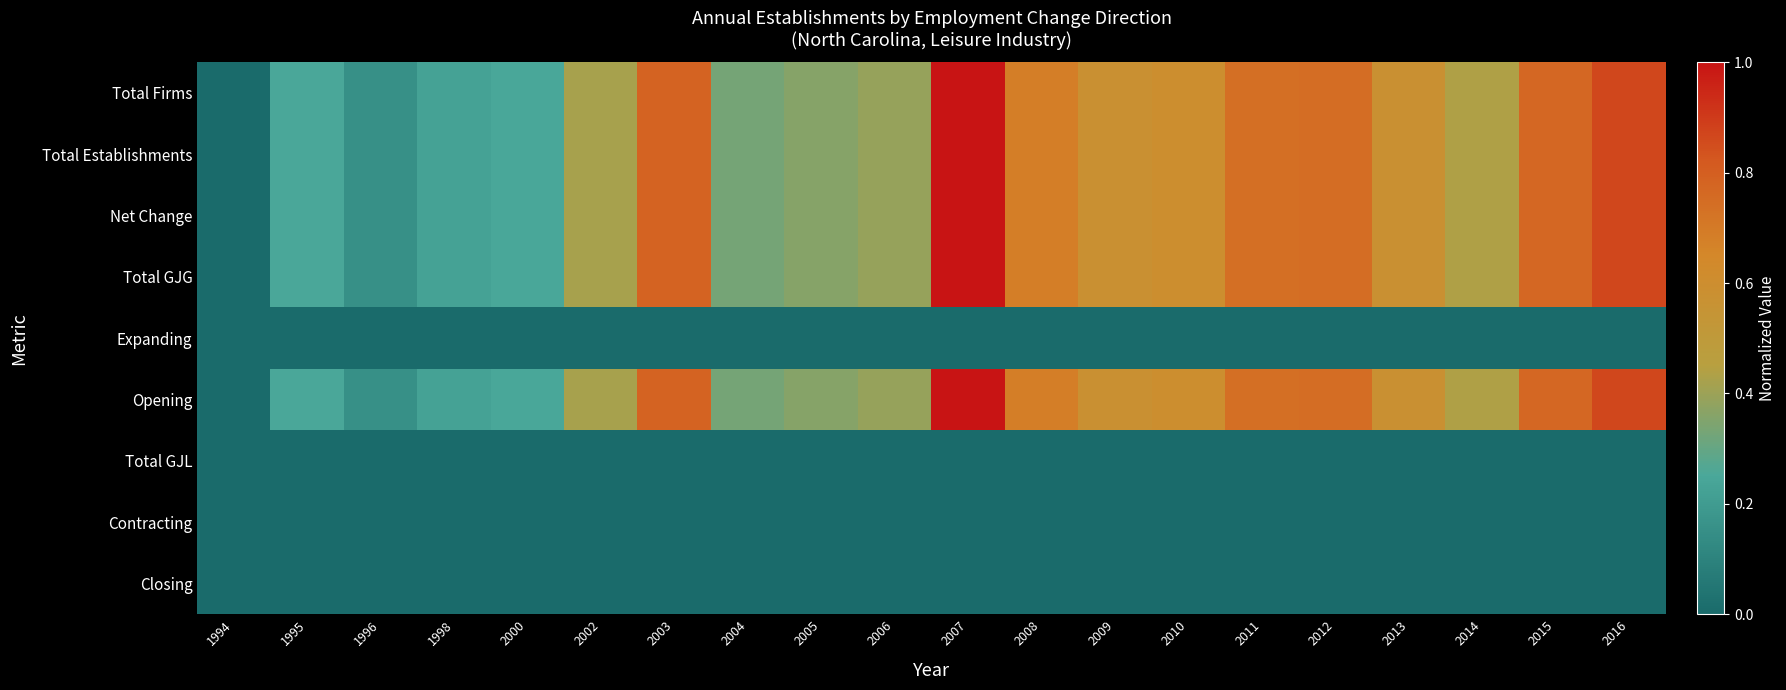

Which category has the highest value across all series?

2007